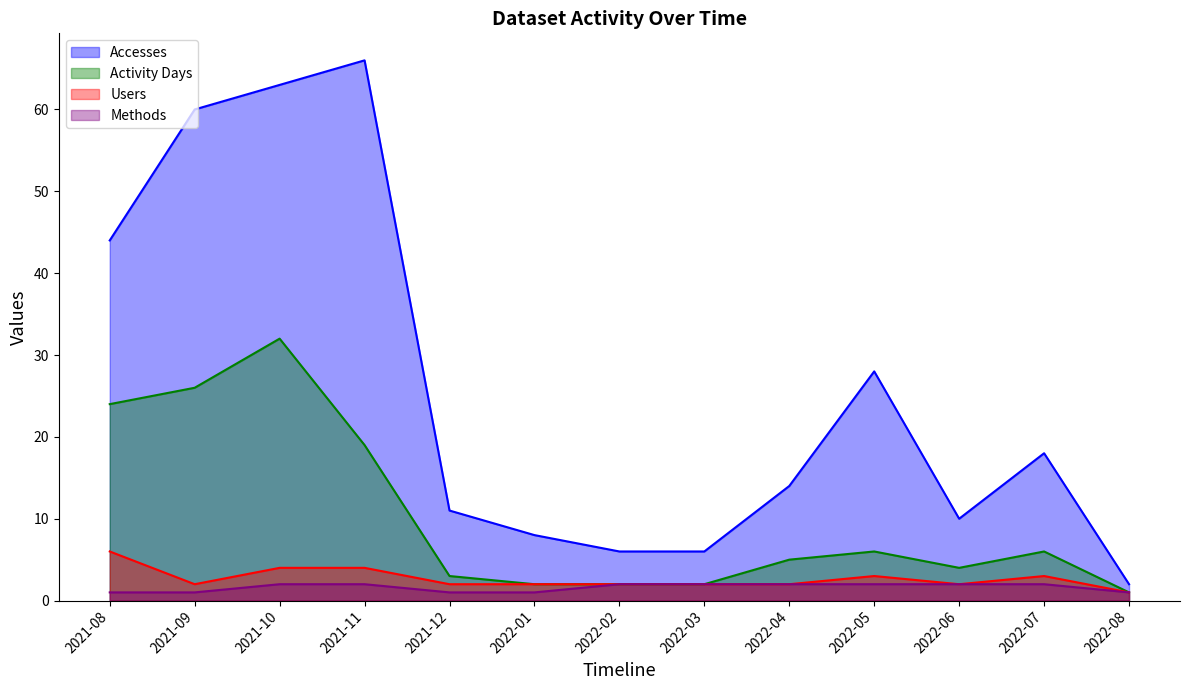

Does the chart have visible grid lines?

No